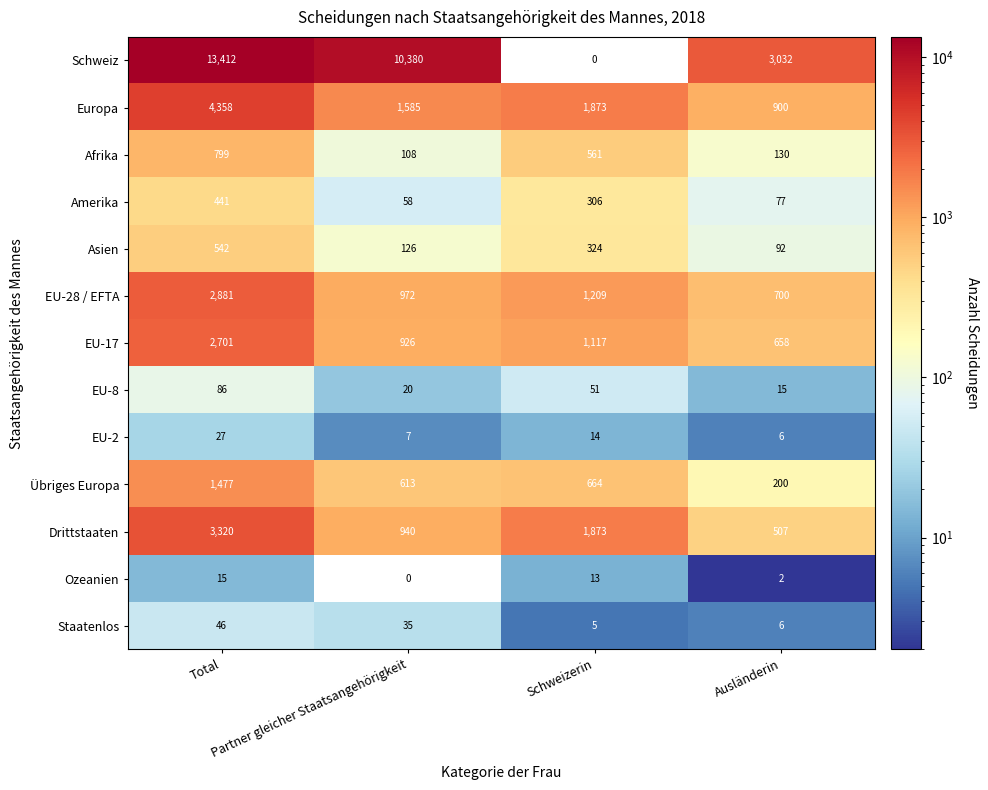

Rank the series by their maximum value, from lowest to highest.

Ozeanien, EU-2, Staatenlos, EU-8, Amerika, Asien, Afrika, Übriges Europa, EU-17, EU-28 / EFTA, Drittstaaten, Europa, Schweiz